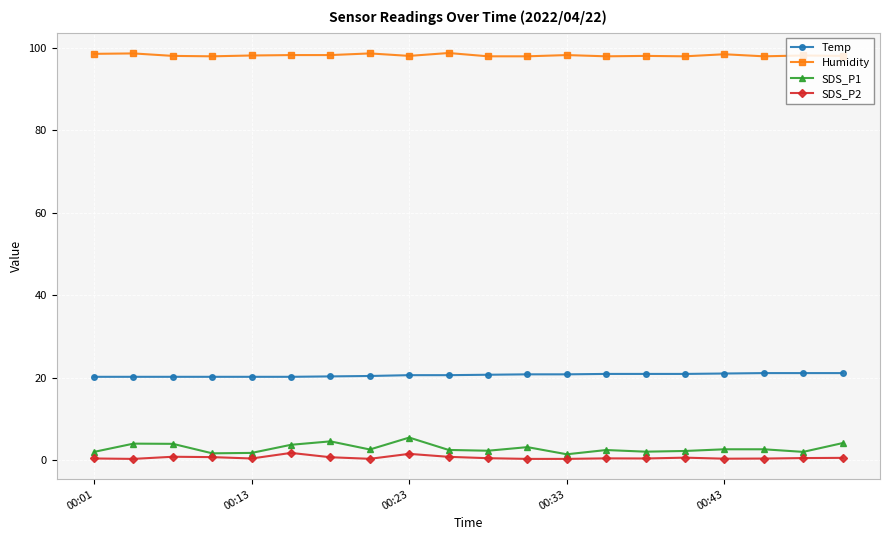

Which series has the largest total across all categories?

Humidity